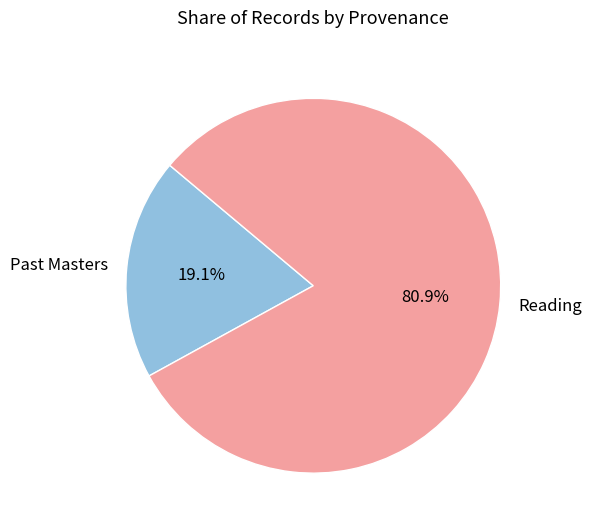

Rank the categories by value from lowest to highest.

Past Masters, Reading